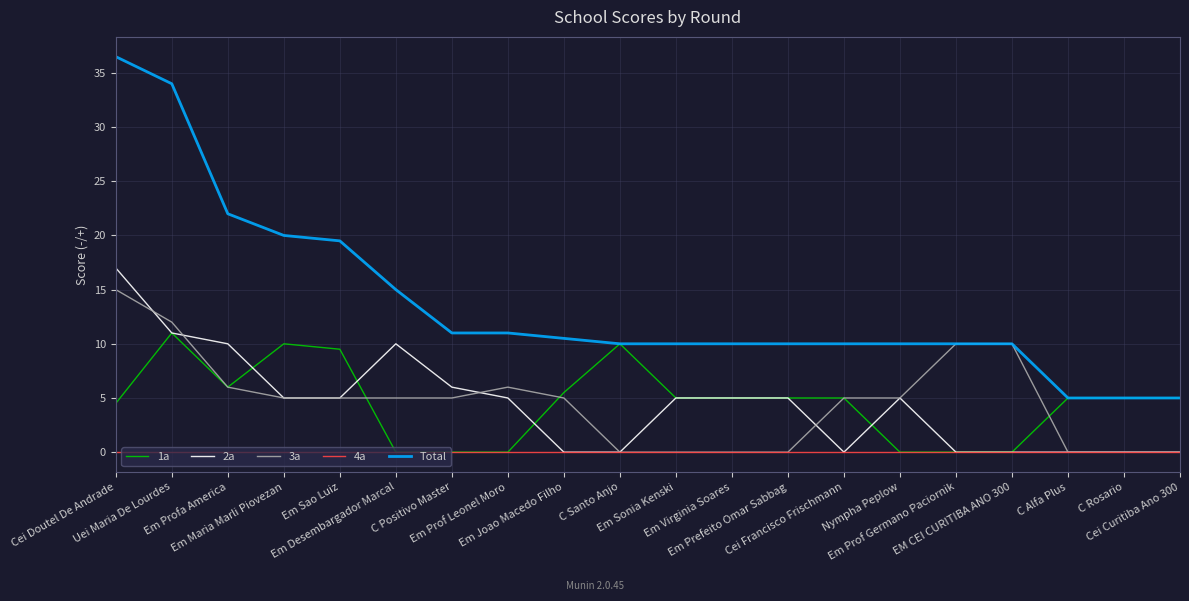

What is the maximum value shown in the chart?

36.5